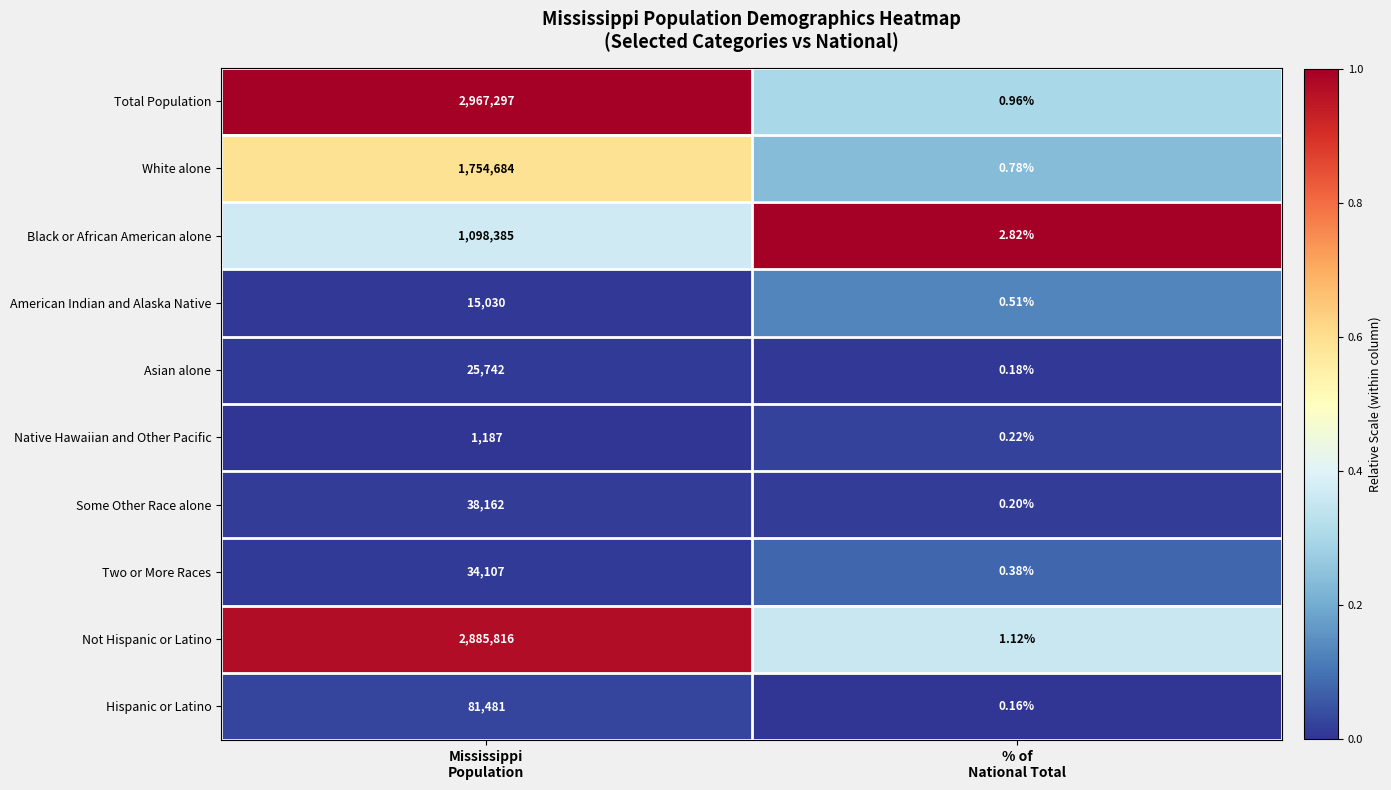

Which series has the widest spread of values?

Total Population